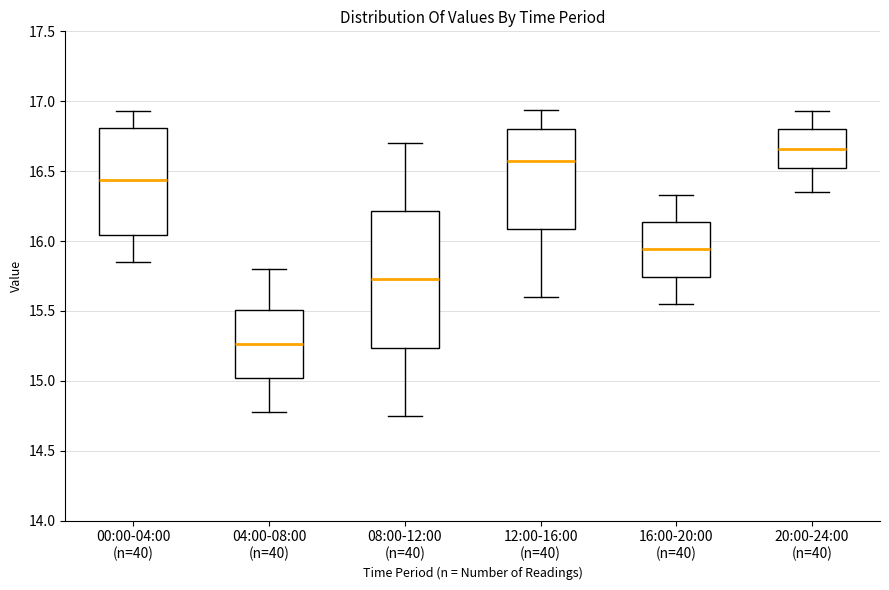

Where is the lower edge of the box for 00:00-04:00 (n=40) on the y-axis? The values are not printed on the chart, so give them approximately, as read against the axis.

16.05